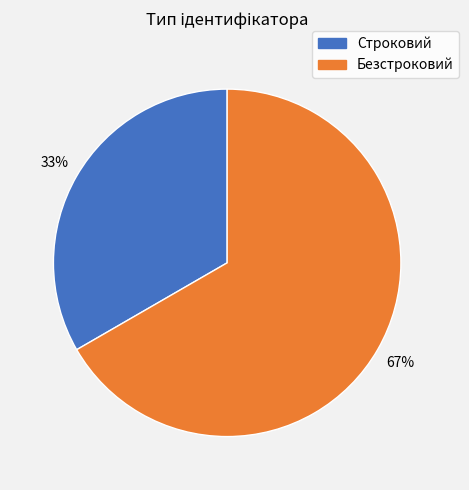

Is Безстроковий the majority of the pie?

Yes